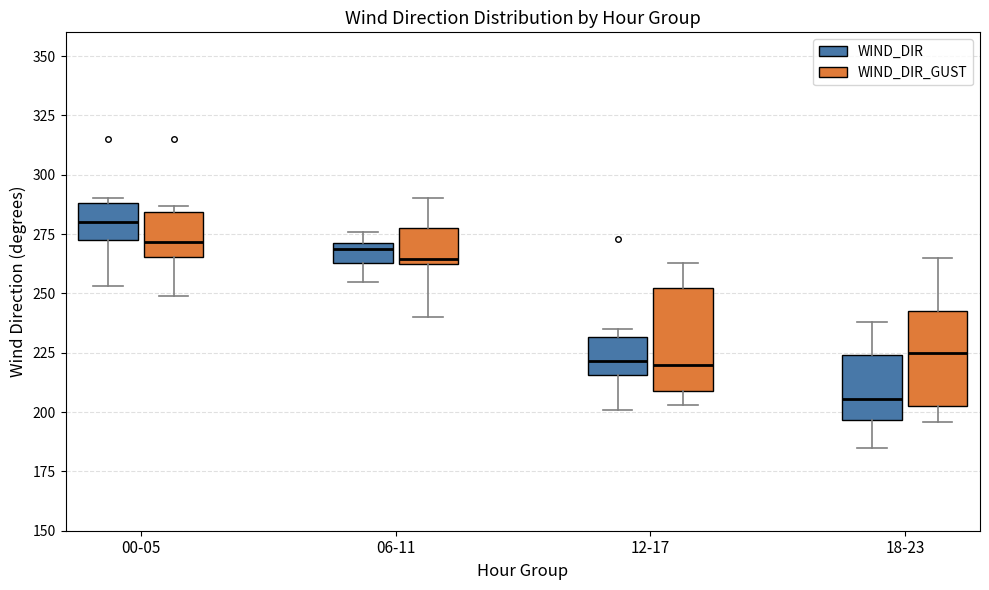

Which box has the highest median line?

00-05 (WIND_DIR)